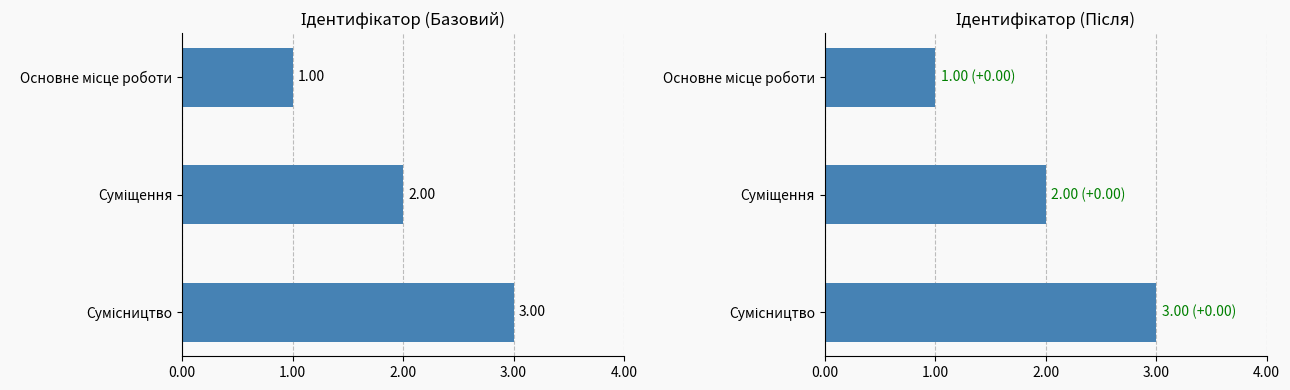

How many bars are there in total?

3